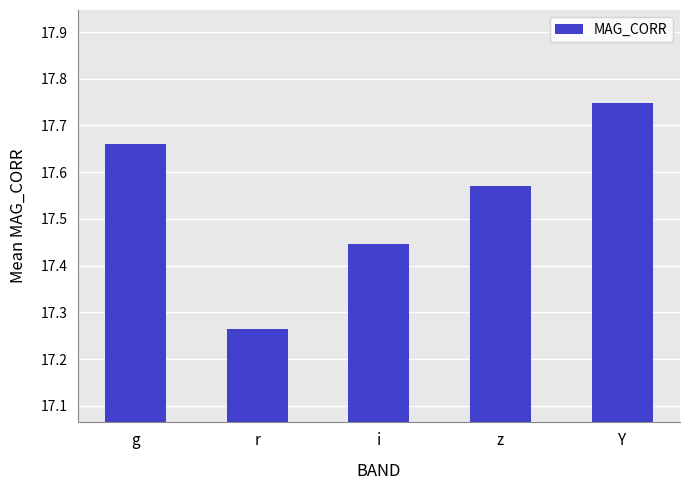

What is the change in value from i to Y?

+0.3